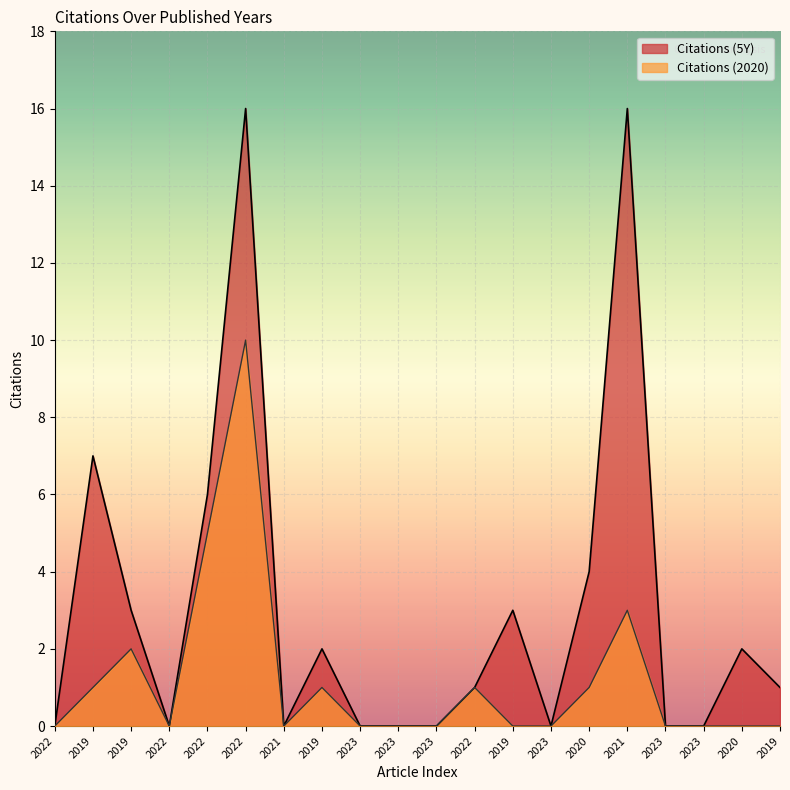

Rank the series at 2019 from highest to lowest value.

Citations (5Y), Citations (2020)